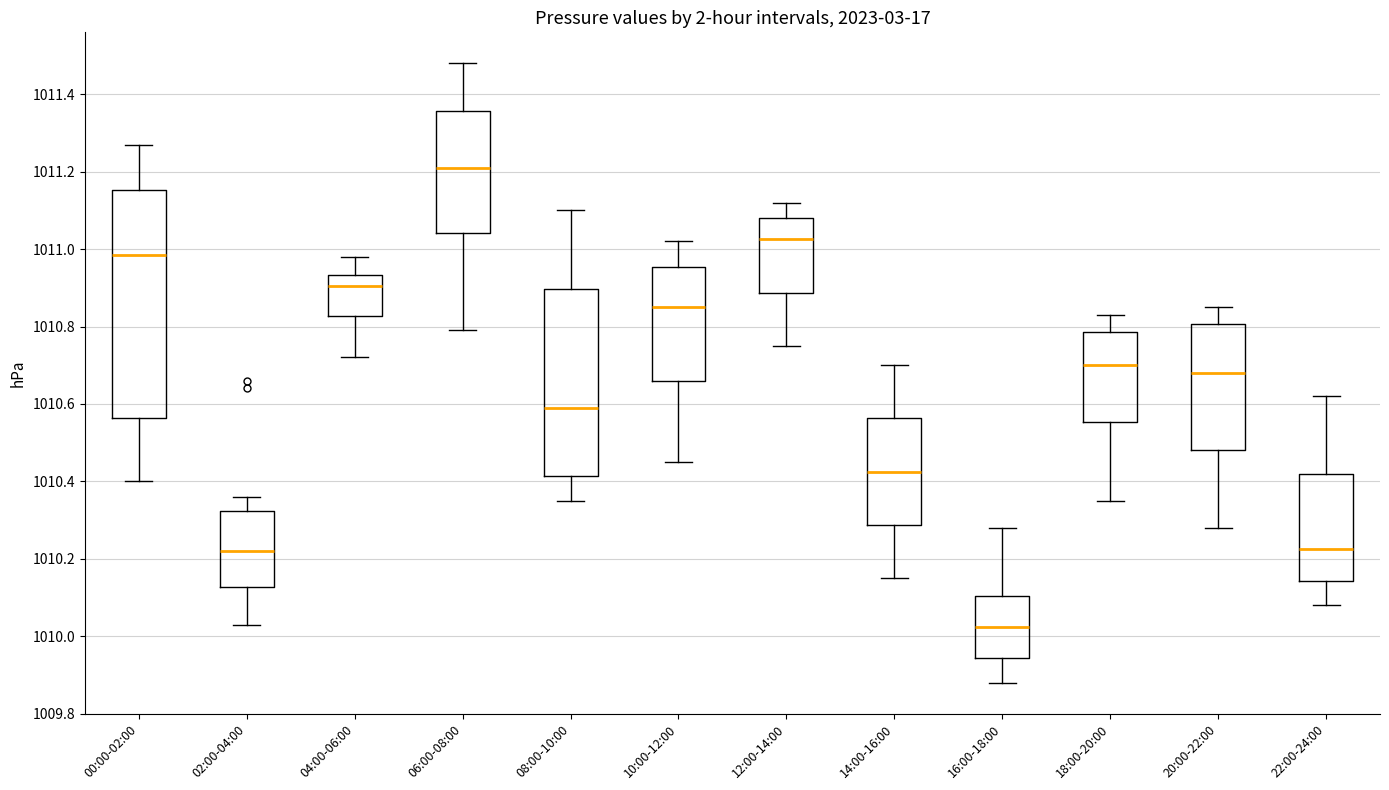

Which box's median line is the lowest?

16:00-18:00